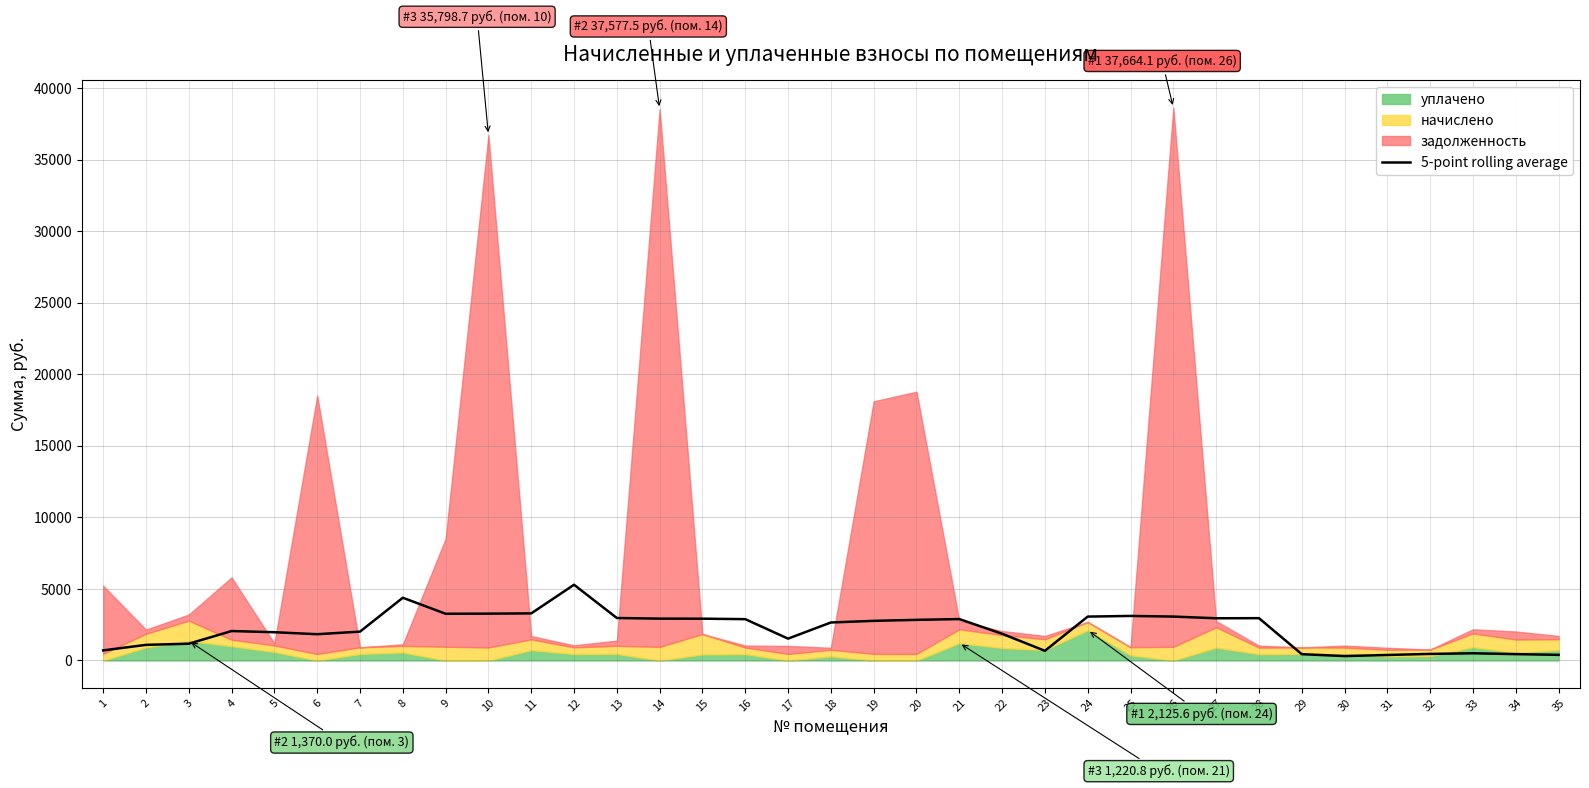

Reading left to right, transcribe all the data shown in this chart.

706.1	1093.0	1172.6	2058.2	1975.9	1837.1	2017.3	4384.9	3264.7	3274.1	3291.4	5293.1	2969.0	2925.0	2922.1	2888.6	1527.2	2655.9	2770.3	2839.5	2894.7	1866.6	676.8	3067.4	3113.8	3068.7	2950.5	2957.9	442.4	309.9	385.9	459.8	504.8	445.6	394.7